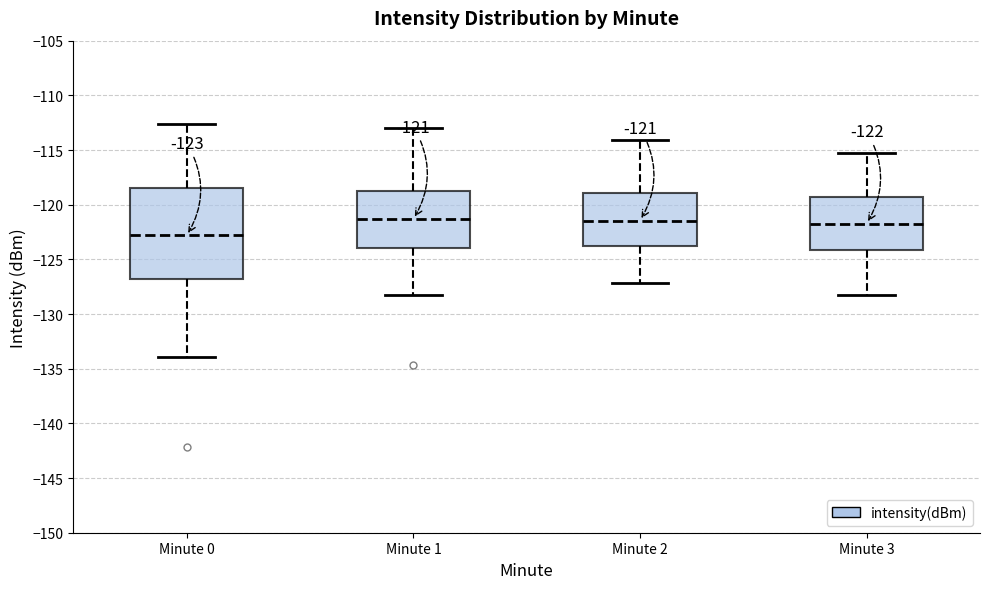

Which box is the tallest, from its lower edge to its upper edge?

Minute 0